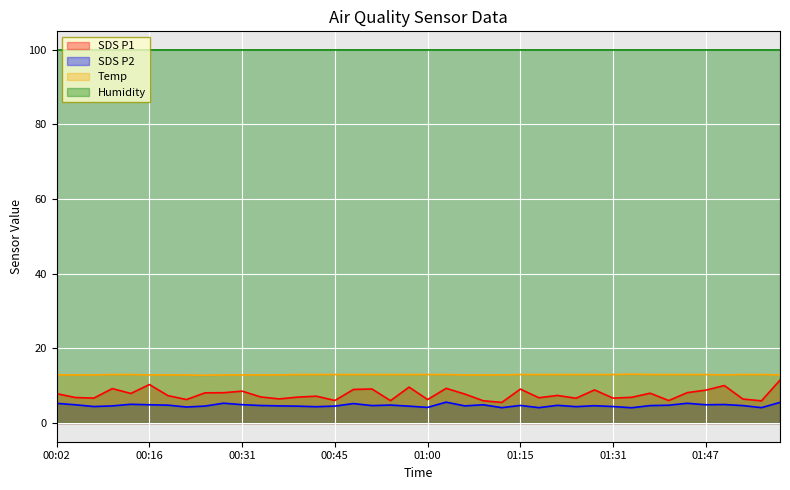

What is the difference between the SDS_P1 values at 00:42 and 01:00?

0.9